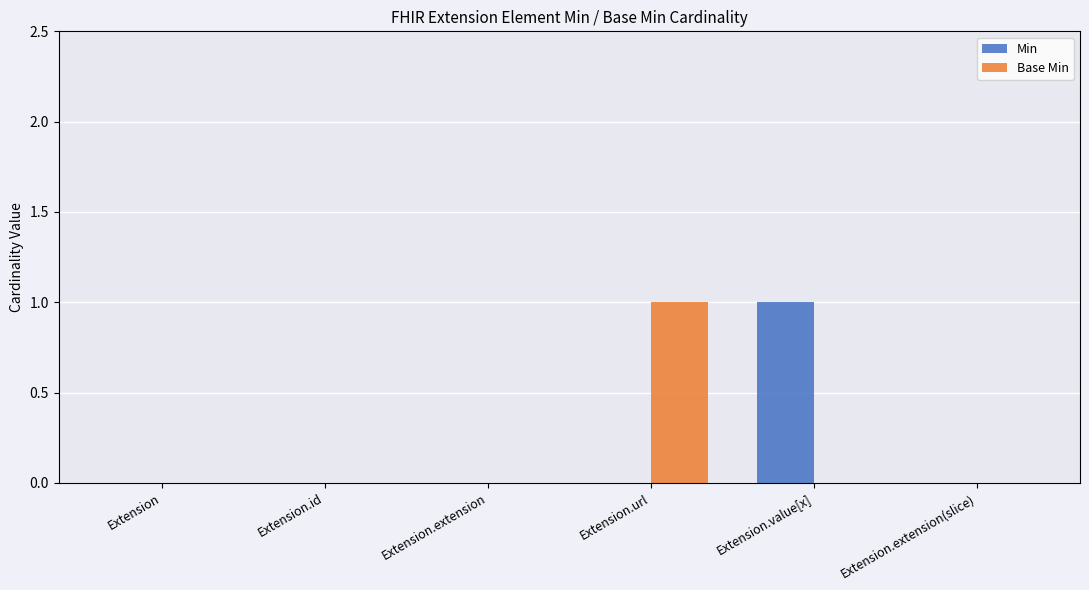

Which category has the highest value in the Base Min series?

Extension.url